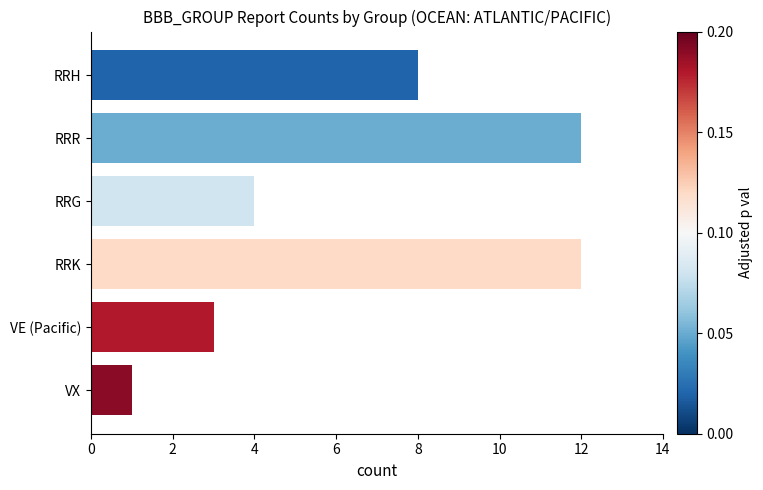

Approximately how many times larger is the value at RRH compared to RRK?

0.7